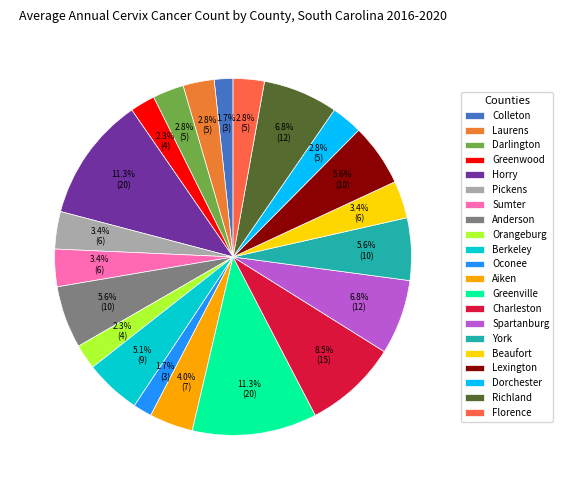

How many segments does this pie chart have?

21